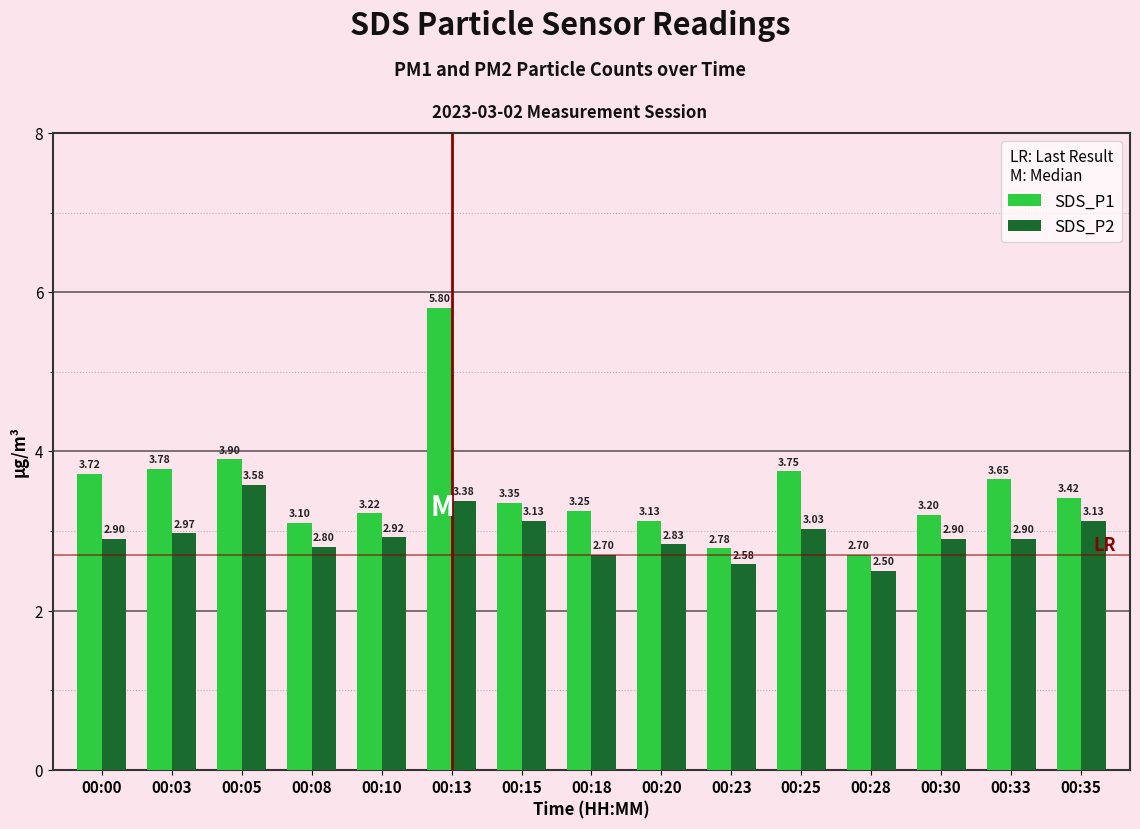

What is the difference between the second highest and second lowest values in the SDS_P1 series?

1.1